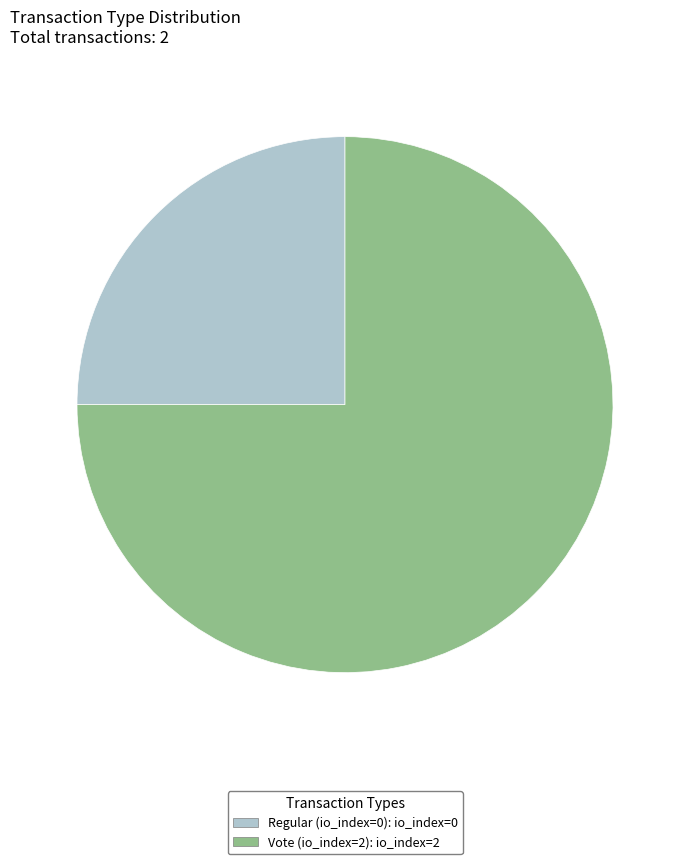

Is it true that Regular (io_index=0) is 38% of the pie?

False